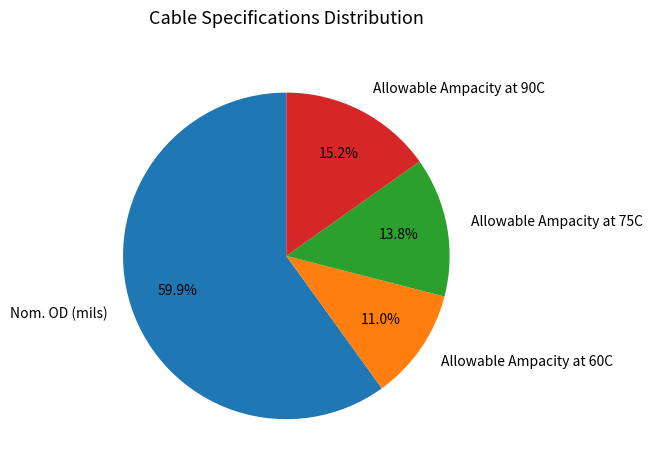

Combined, what portion of the pie is Nom. OD (mils) and Allowable Ampacity at 75C?

73.8%